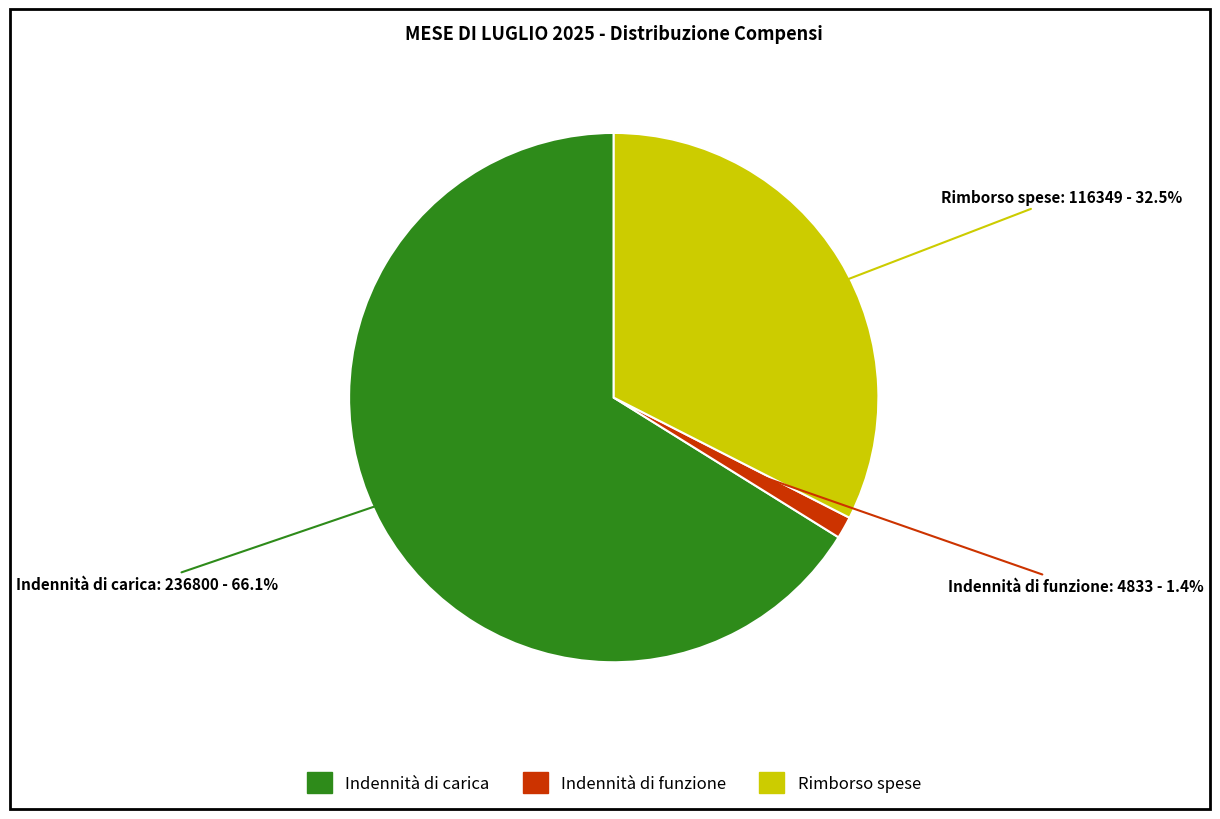

What is the ratio of the value at Rimborso spese to the value at Indennità di carica?

0.5